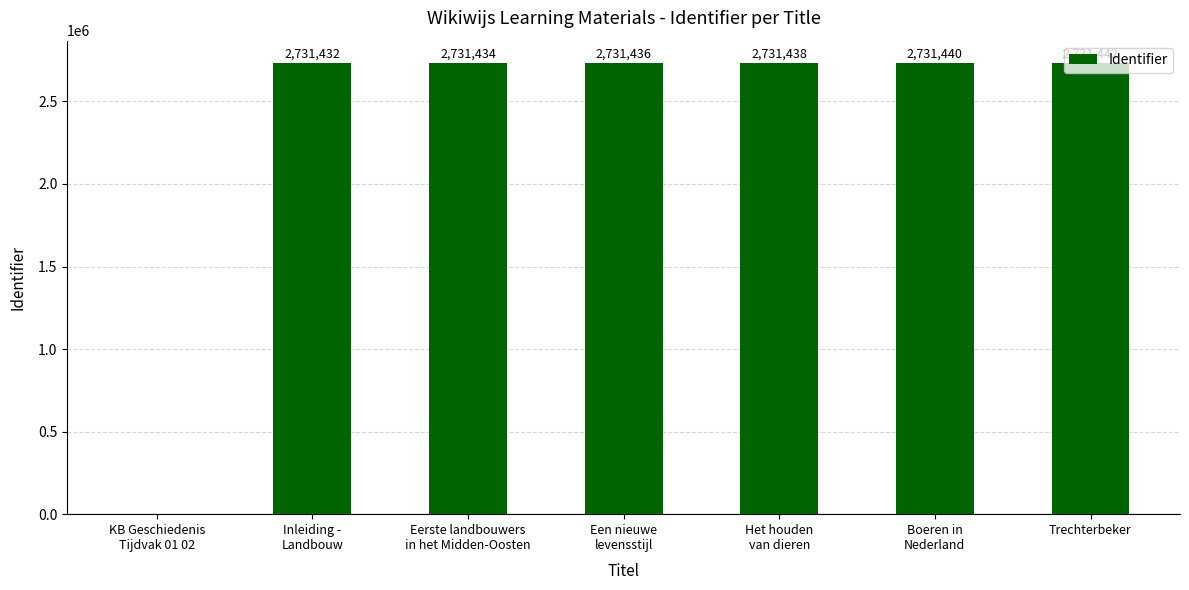

Reading left to right, what are all the values shown in this chart?

KB Geschiedenis
Tijdvak 01 02=0	Inleiding -
Landbouw=2731432	Eerste landbouwers
in het Midden-Oosten=2731434	Een nieuwe
levensstijl=2731436	Het houden
van dieren=2731438	Boeren in
Nederland=2731440	Trechterbeker=2731442